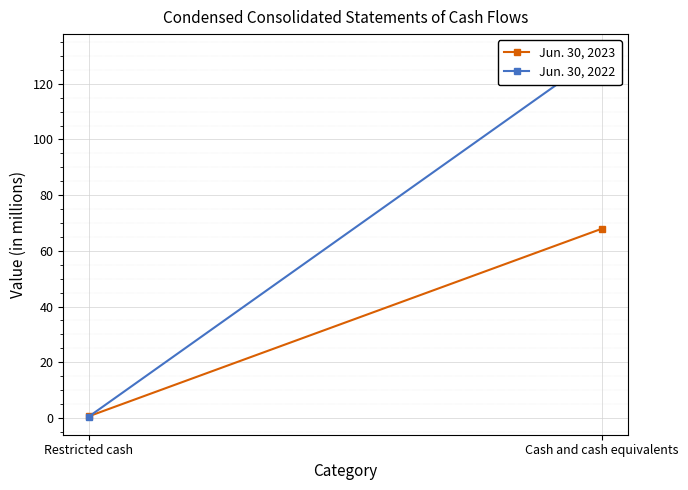

How many series are shown in this chart?

2